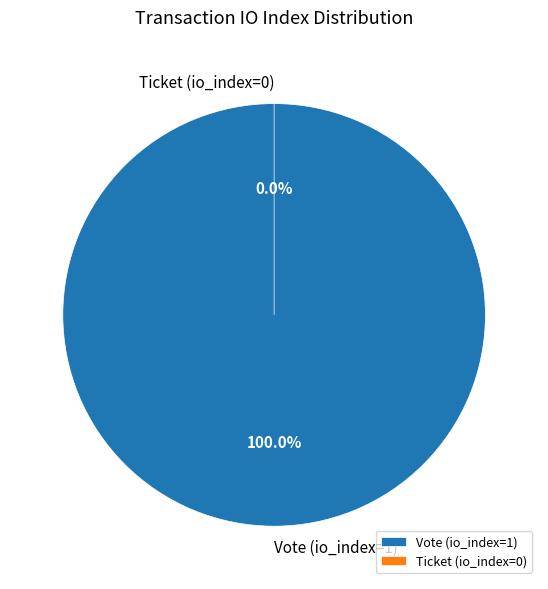

What is the change in value from Vote (io_index=1) to Ticket (io_index=0)?

-1